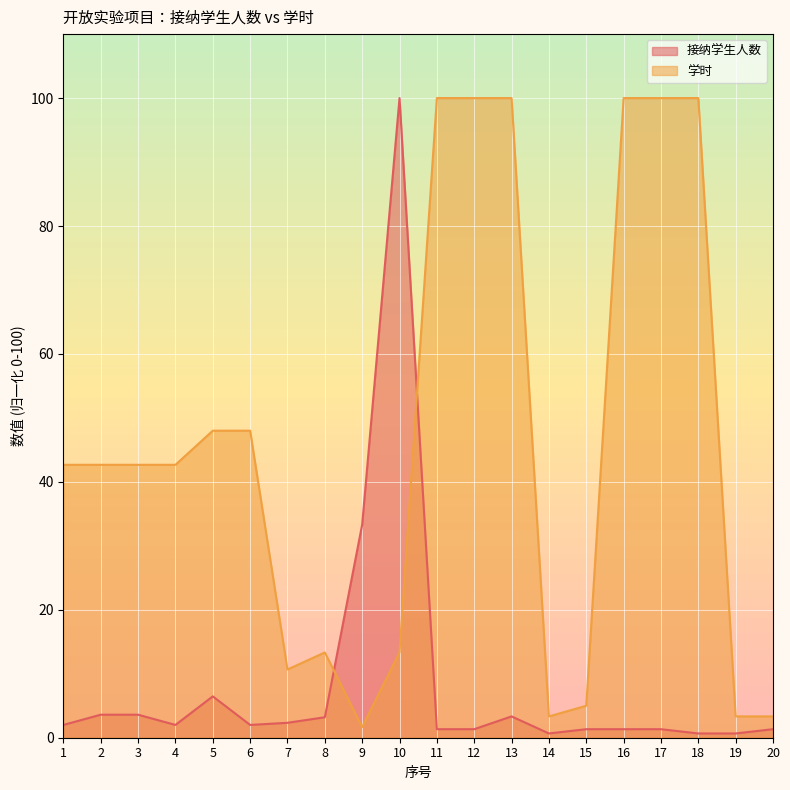

What is the maximum value for 学时?

100.0